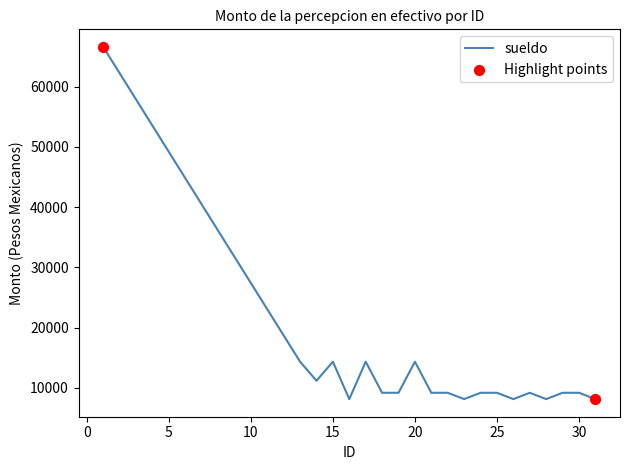

What is the difference between the maximum and minimum values?

58424.6